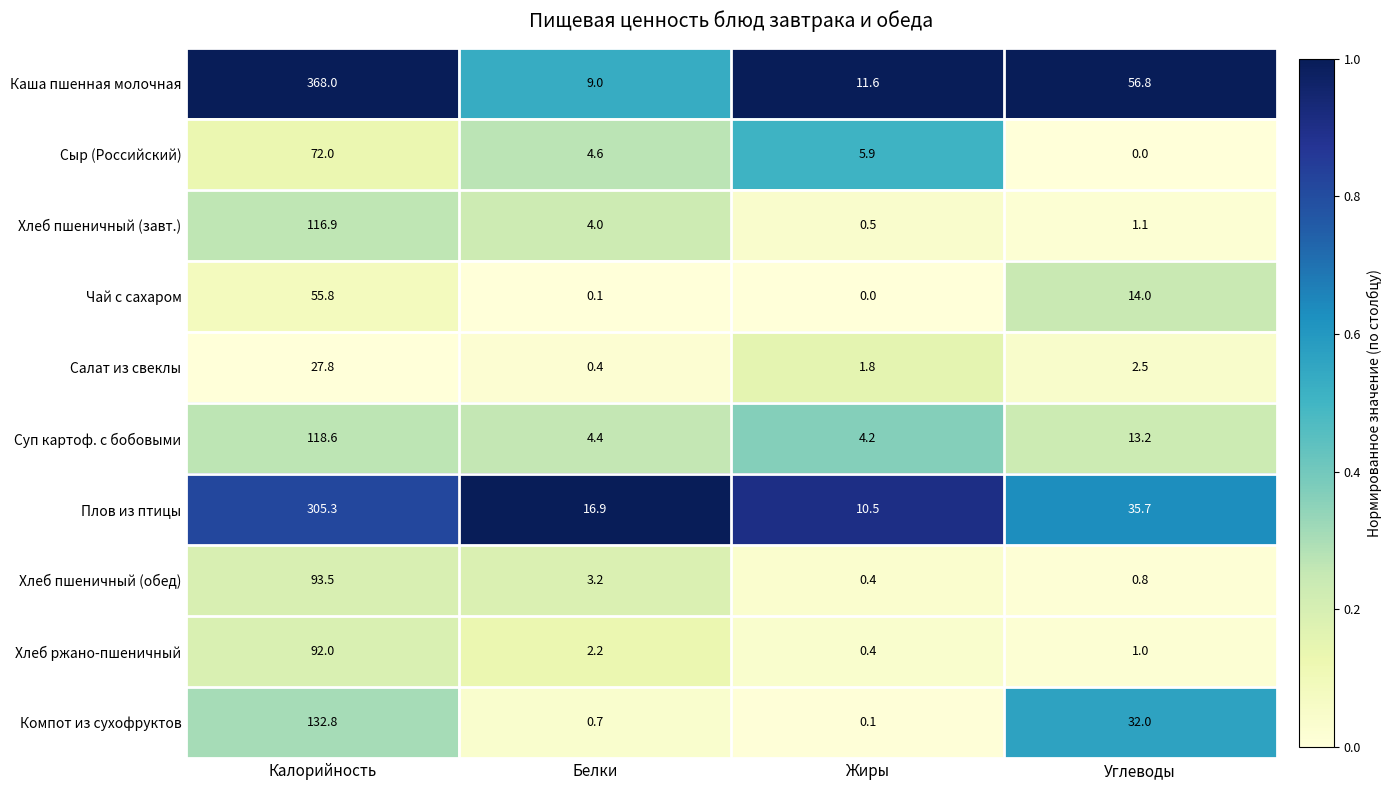

What is the greatest value displayed?

368.0